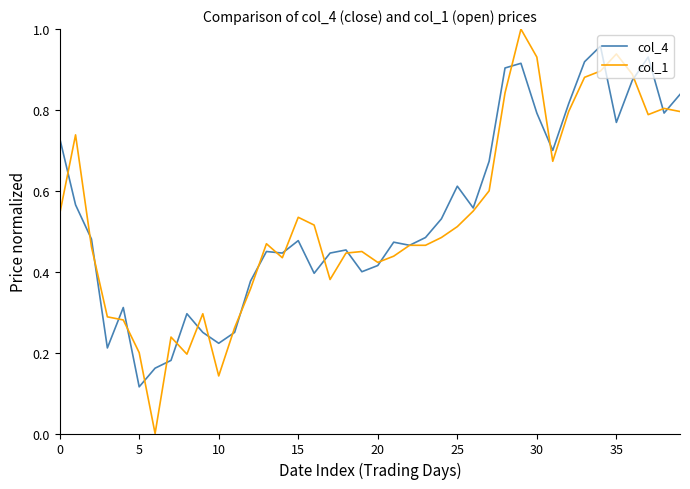

List the series in order of their peak value, lowest first.

col_4, col_1